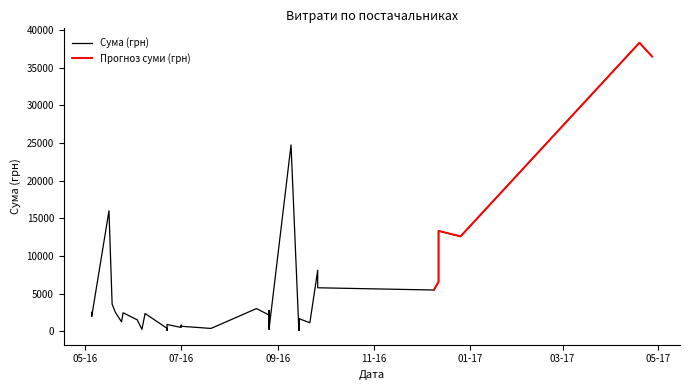

What is the sum of the values at 12.12.2016 and 09.12.2016?

18785.0